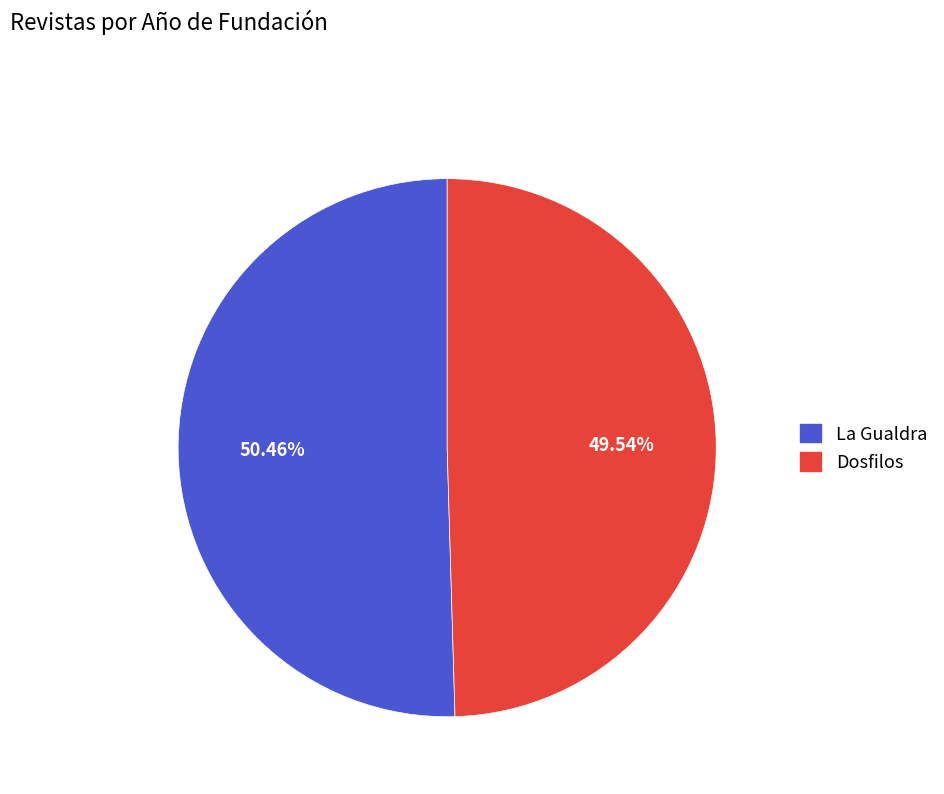

Do La Gualdra and Dosfilos together represent more than half of the pie?

Yes